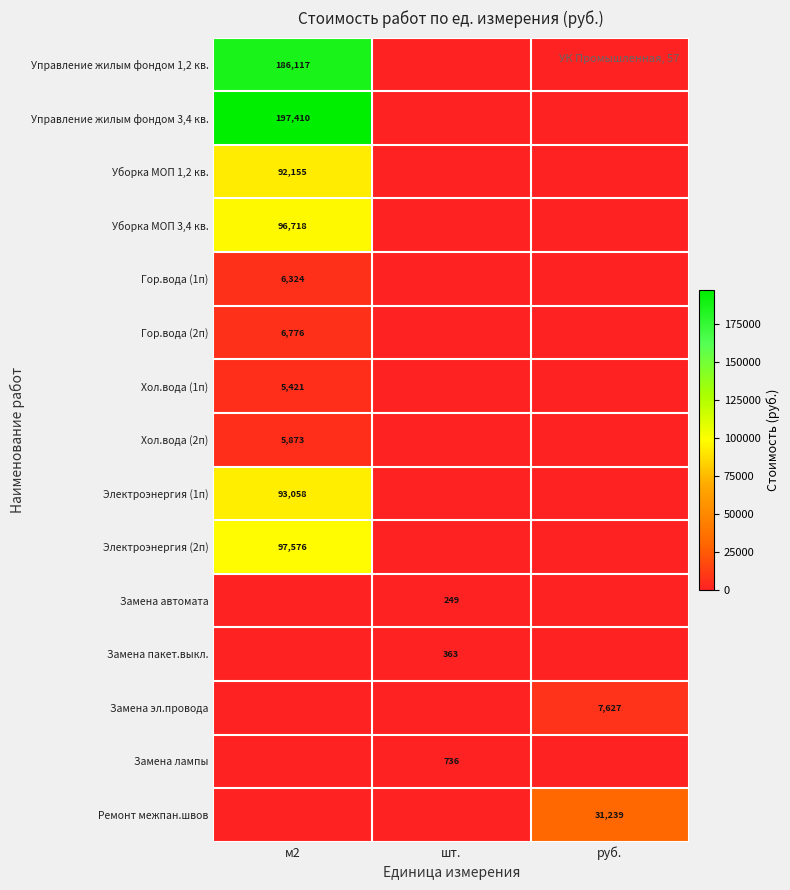

Is it true that Замена лампы equals 1233 at шт.?

False